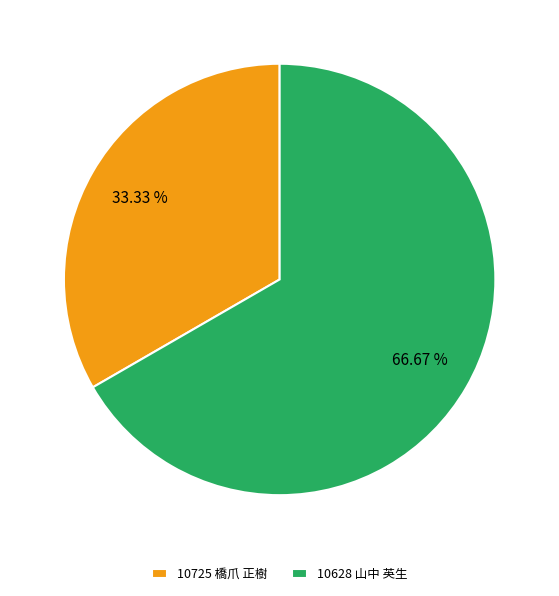

The 10725 橋爪 正樹 slice represents 24% of the pie. True or false?

False